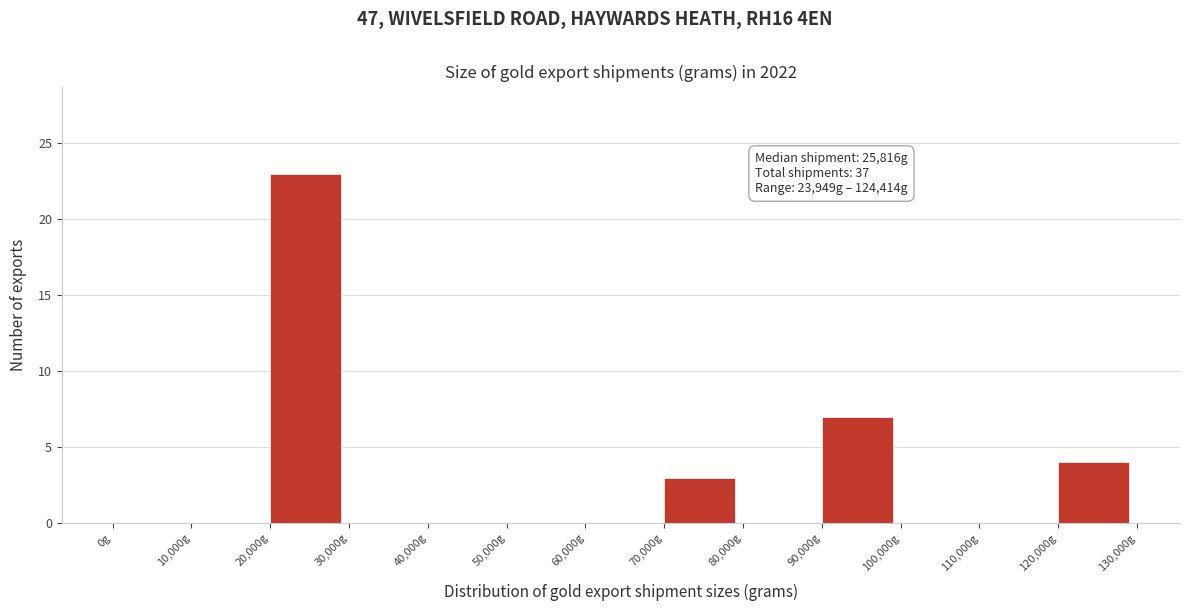

Over which range of the x-axis is the bar tallest?

20000 to 30000